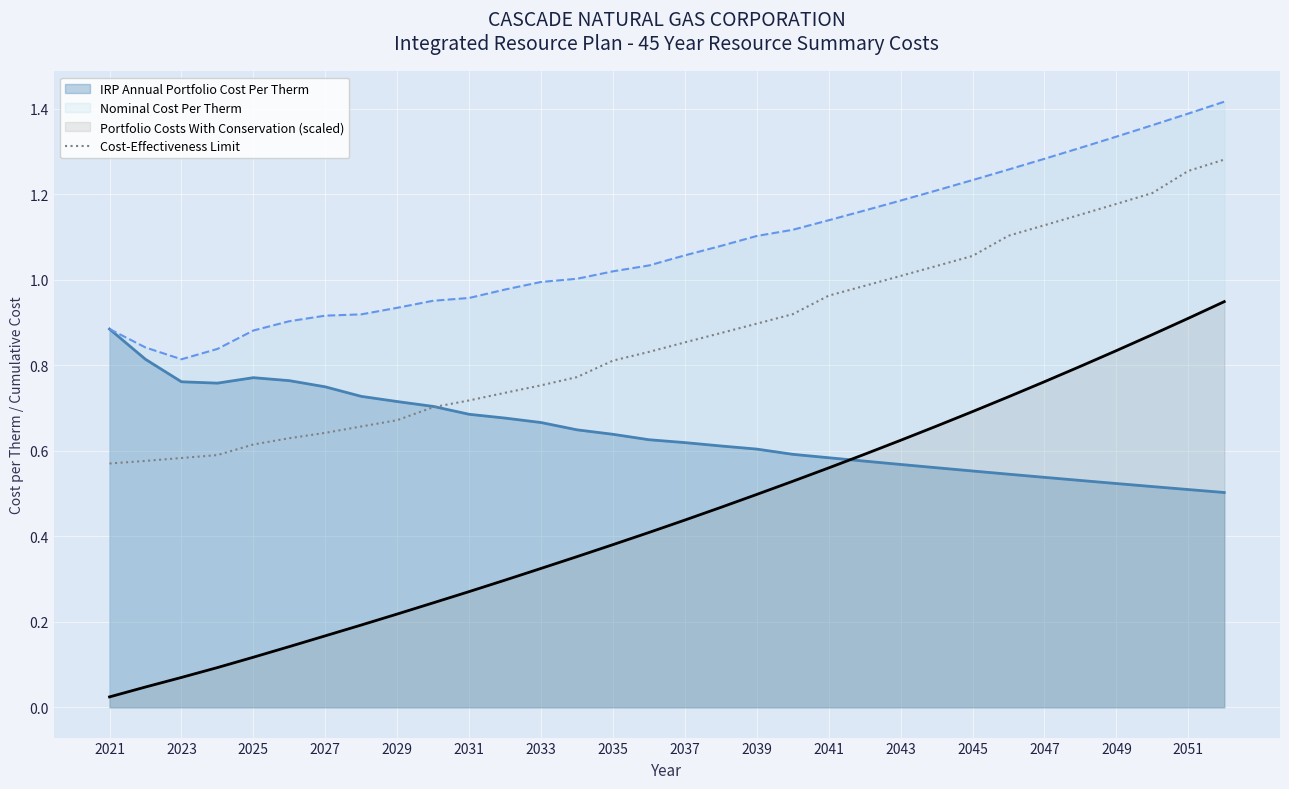

Rank the series by their average value, from highest to lowest.

Nominal Cost Per Therm, Cost-Effectiveness Limit, IRP Annual Portfolio Cost Per Therm, Portfolio Costs With Conservation (scaled)